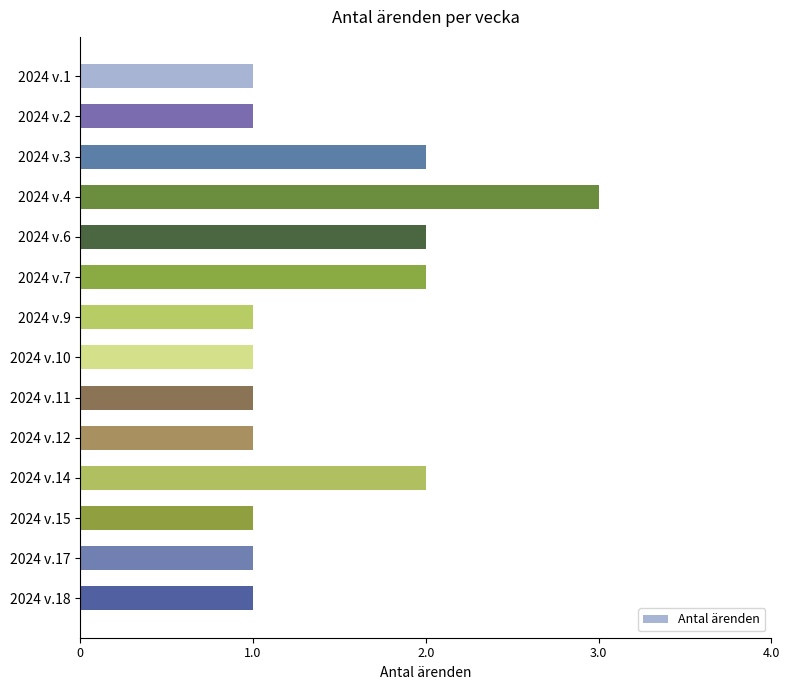

The chart shows a value of 1 at 2024 v.3. True or false?

False